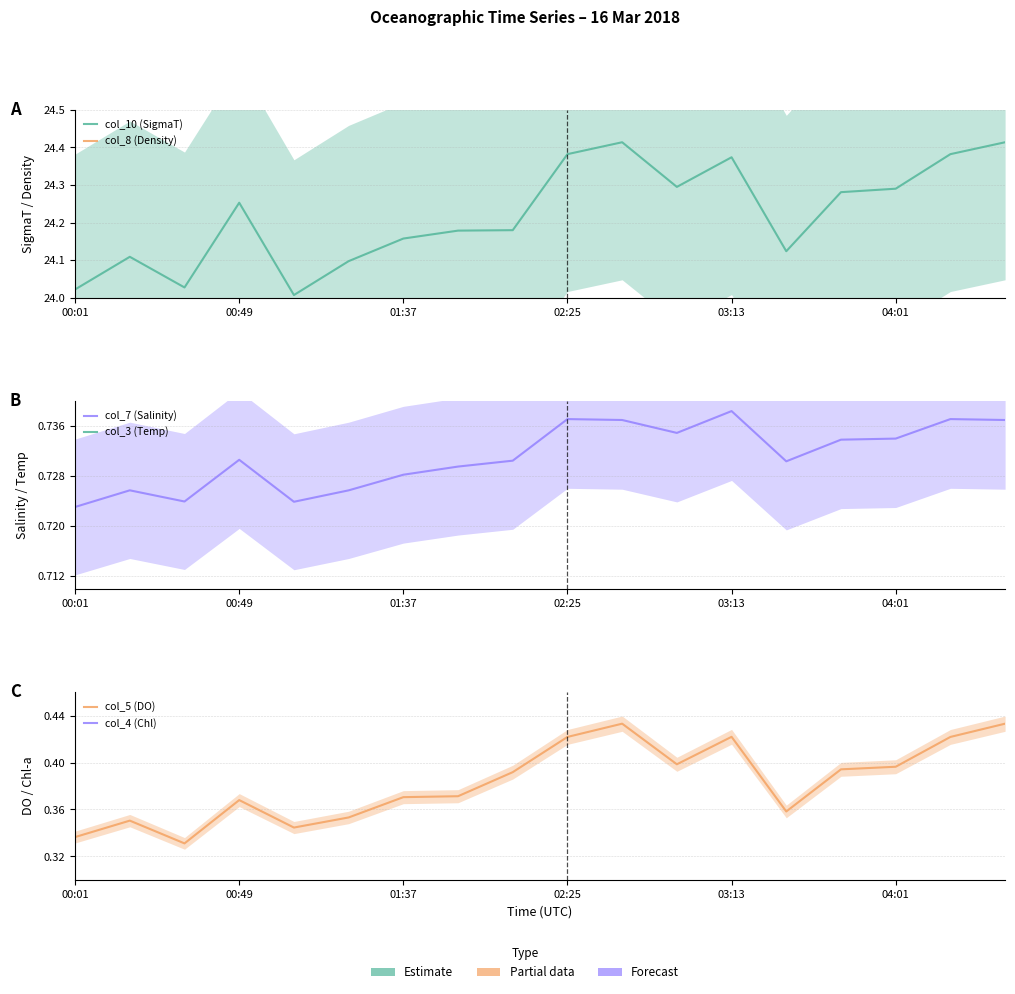

At 01:37, list the series in order from smallest to largest.

col_5 (DO), col_7 (Salinity), col_4 (Chl), col_3 (Temp), col_10 (SigmaT), col_8 (Density)